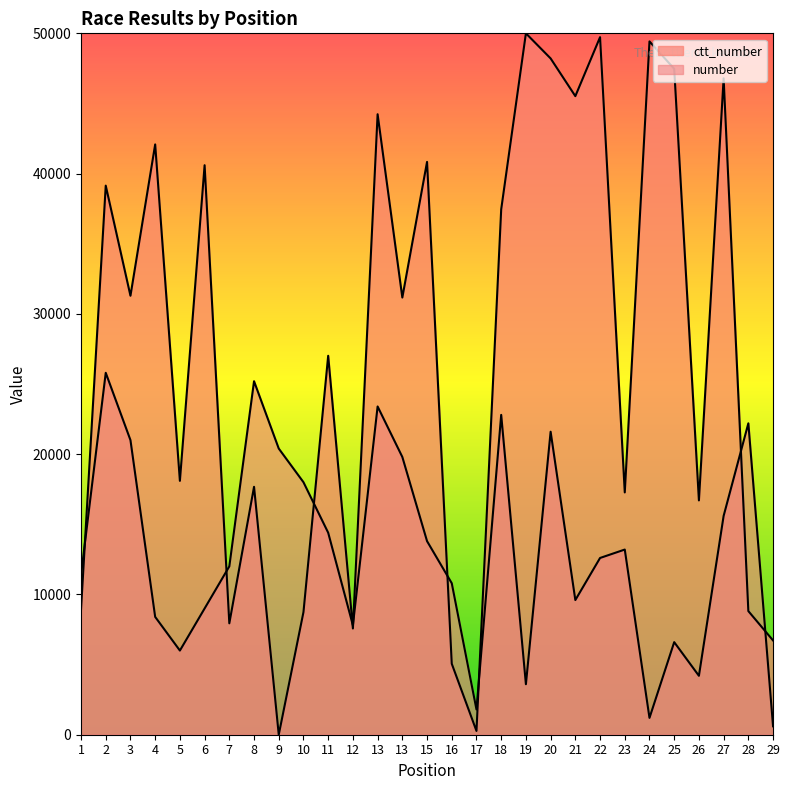

Is it true that ctt_number equals 83303.5 at 19?

False